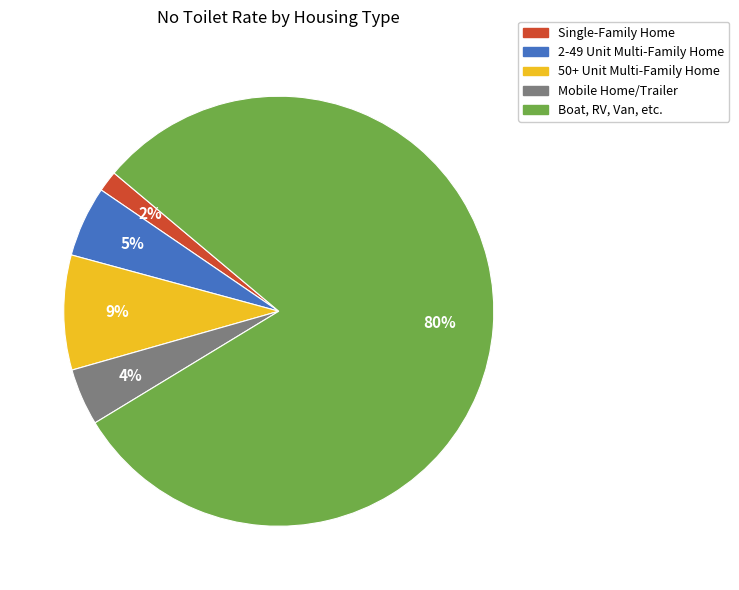

What is the majority slice?

Boat, RV, Van, etc.